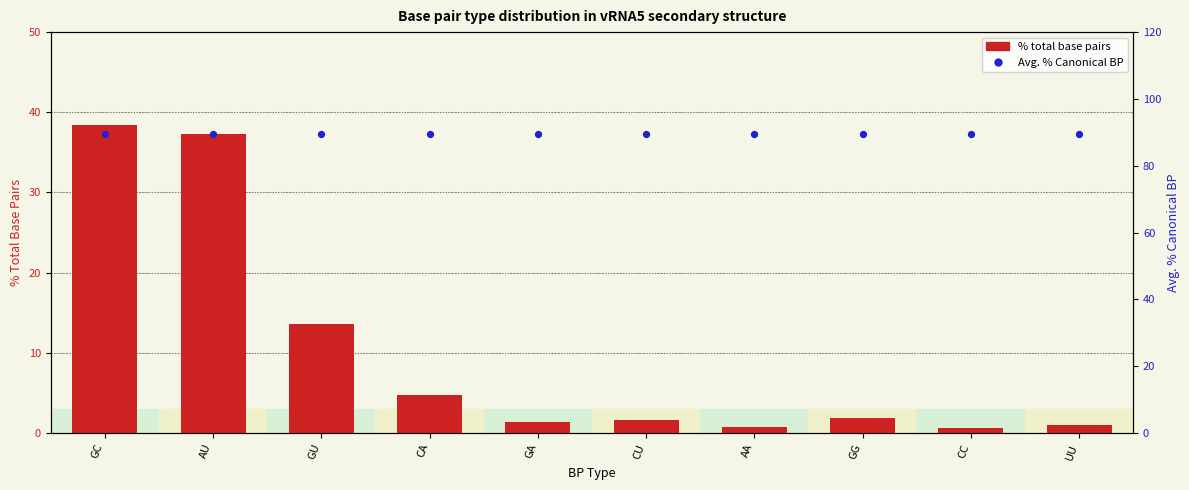

What are all the series names shown in the legend?

% total base pairs, Avg. % Canonical BP